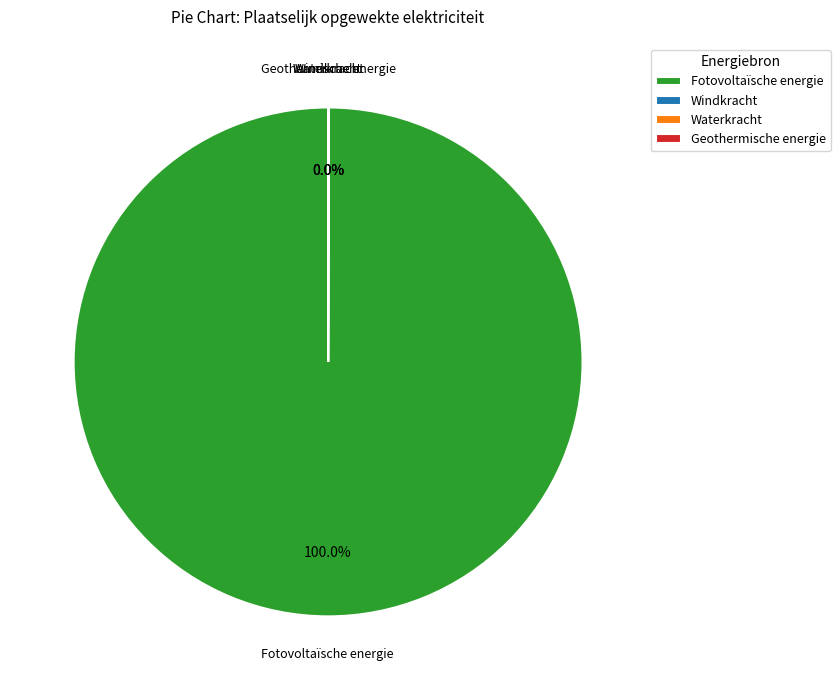

Does Fotovoltaïsche energie represent more than half of the total?

Yes